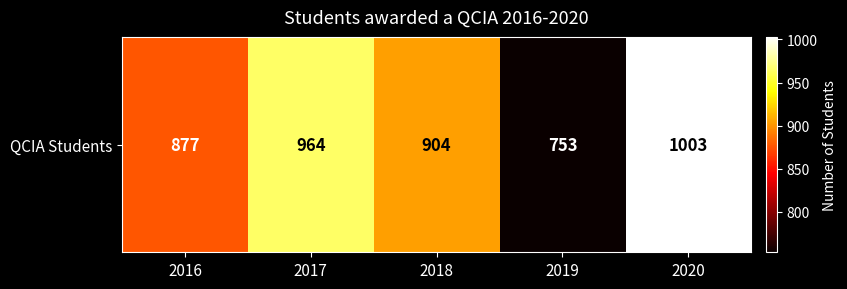

What is the change in value from 2018 to 2020?

+99